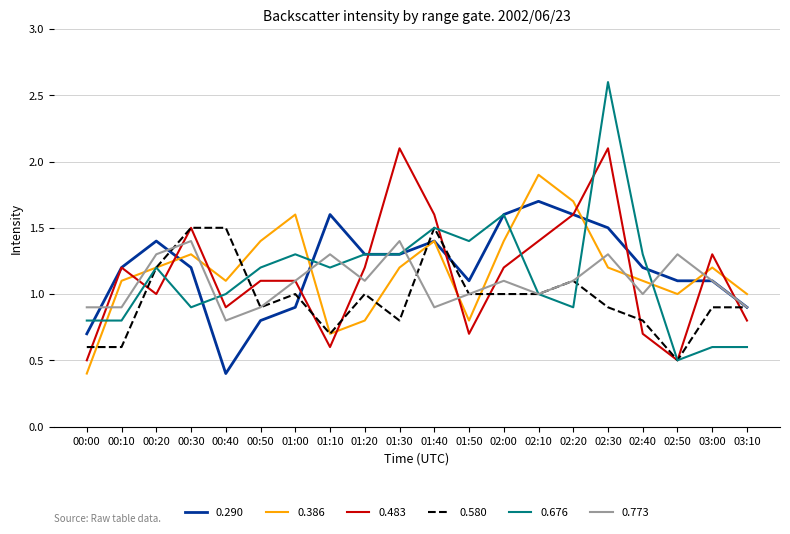

Between which two adjacent categories do 0.386 and 0.483 first intersect?

00:10 and 00:20